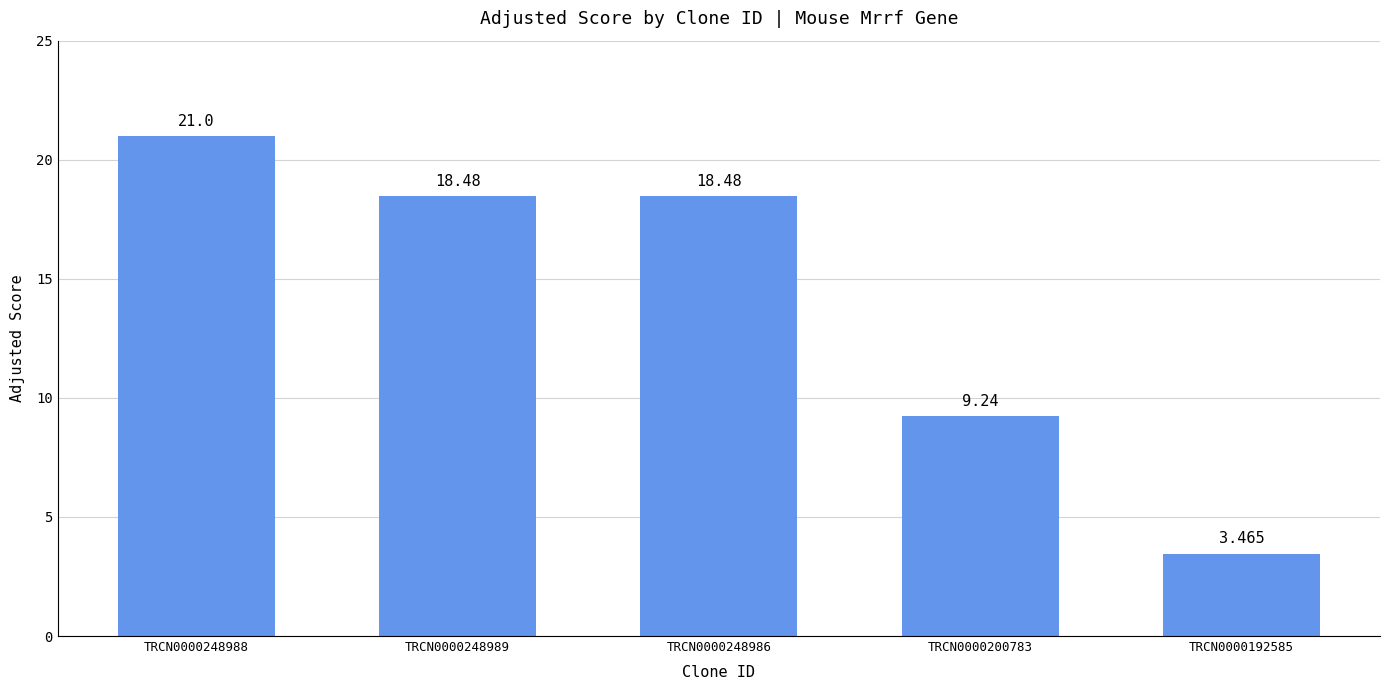

What is the sum of the values at TRCN0000248989 and TRCN0000192585?

21.9